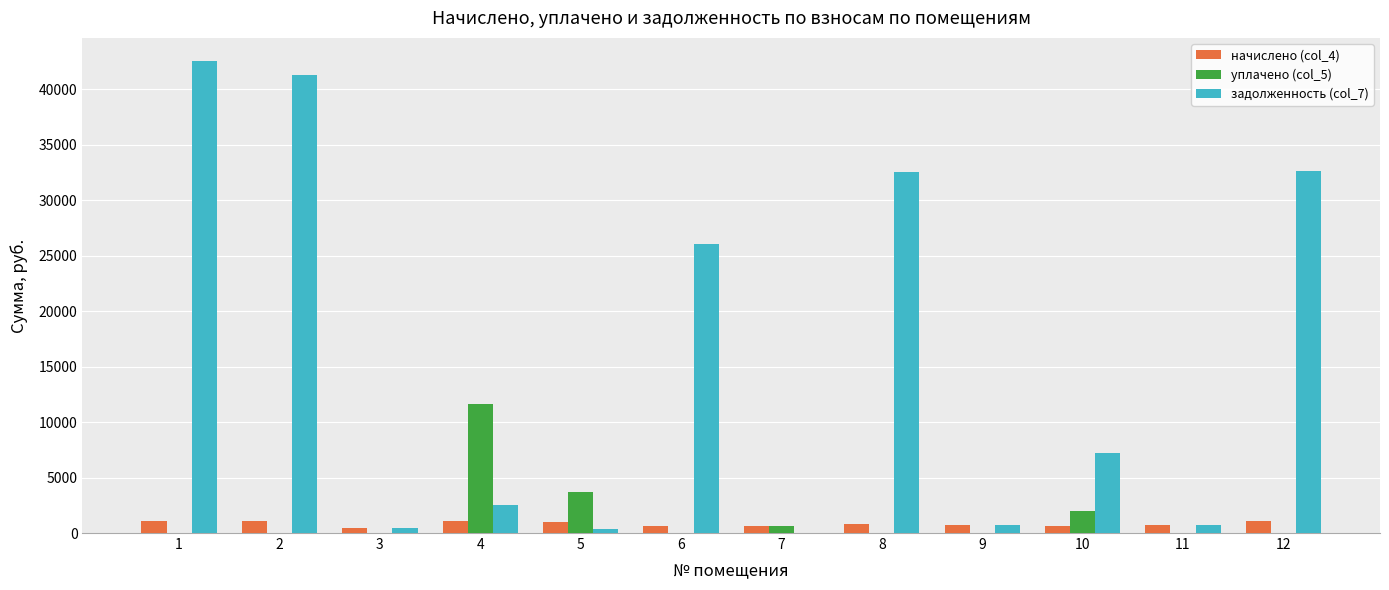

What is the sum of all начислено (col_4) values?

9996.2